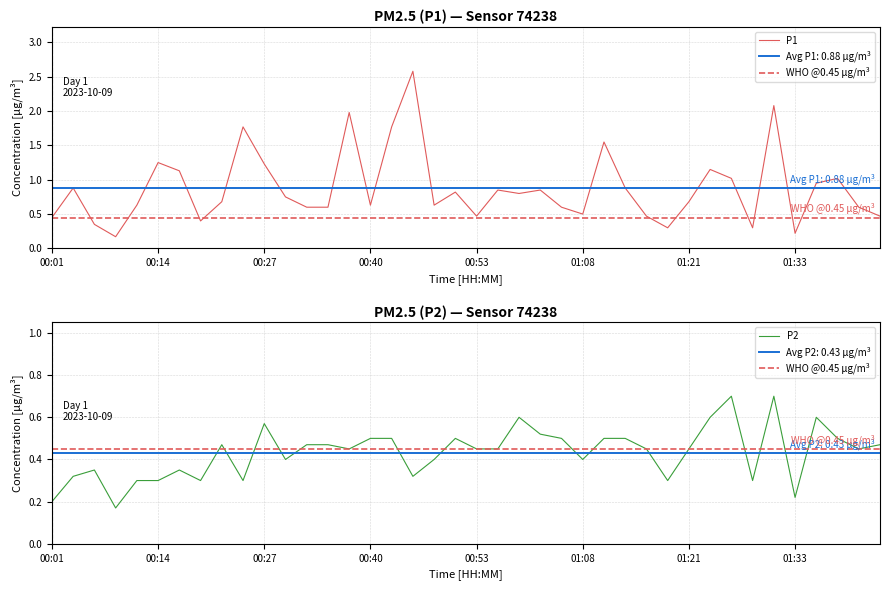

At which category does P1 reach its first local peak?

00:14